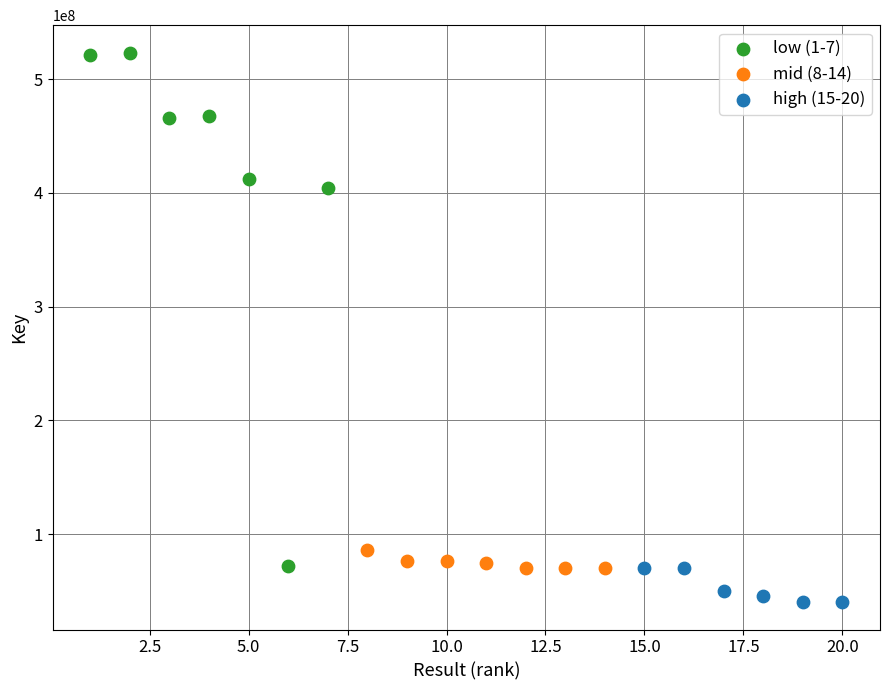

Which series reaches the minimum Y coordinate?

high (15-20)